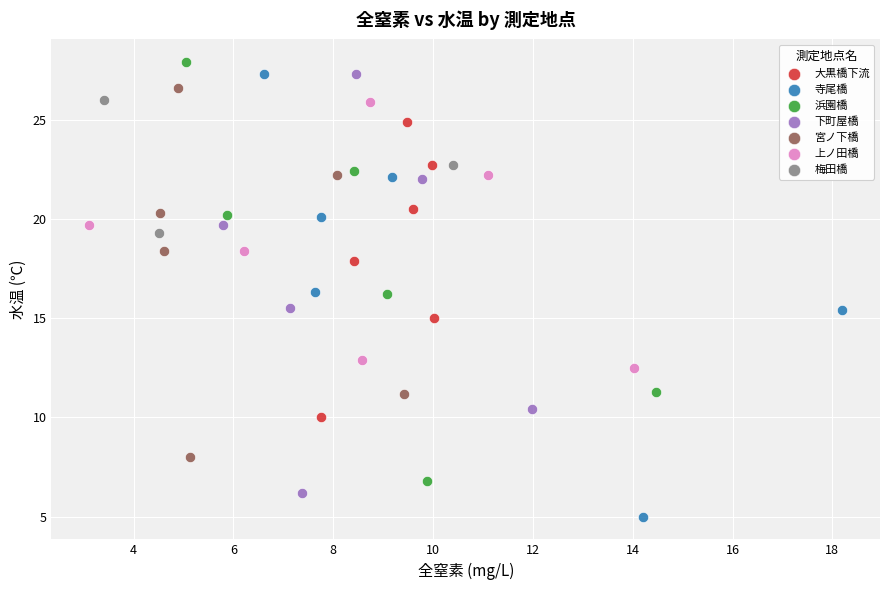

Which series has the largest Y range (max minus min)?

寺尾橋